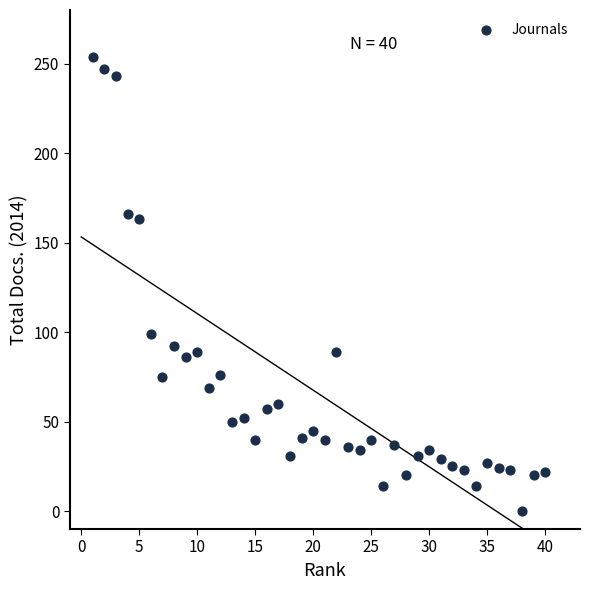

What is the range of Y values (max minus min)?

254